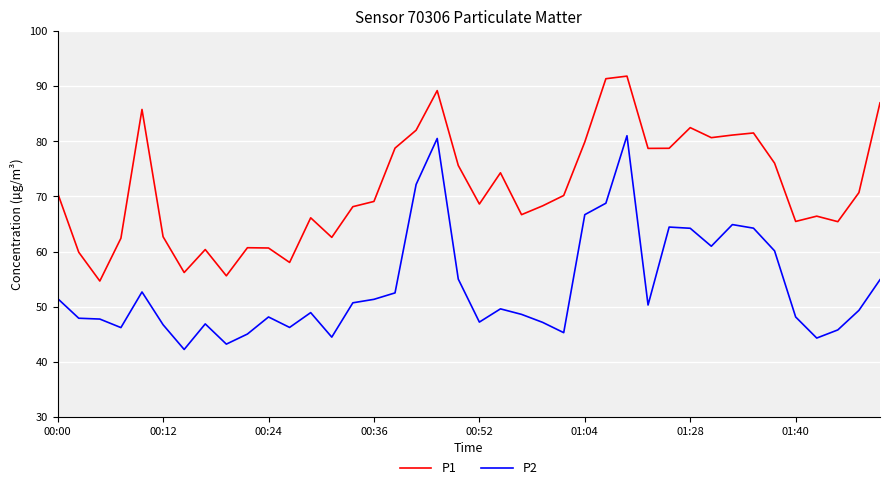

Which series has the widest spread of values?

P2